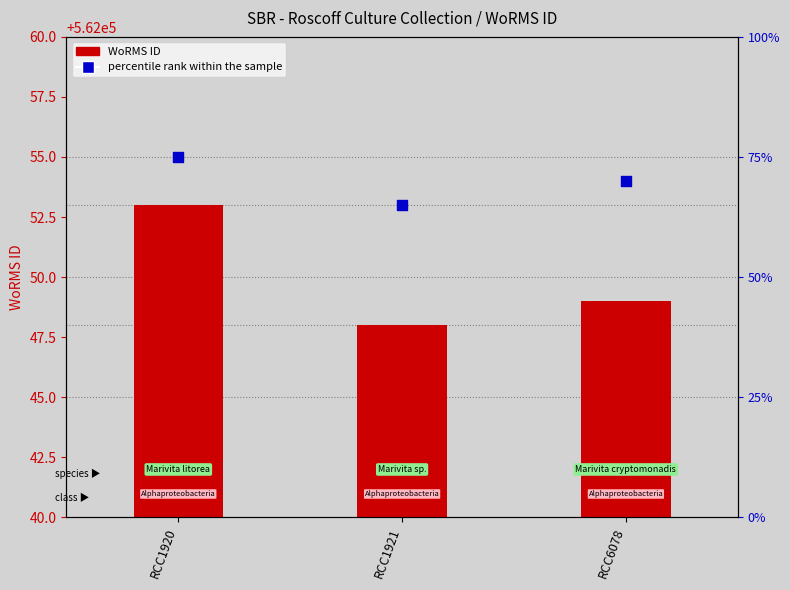

Which series reaches the minimum Y coordinate?

percentile rank within the sample